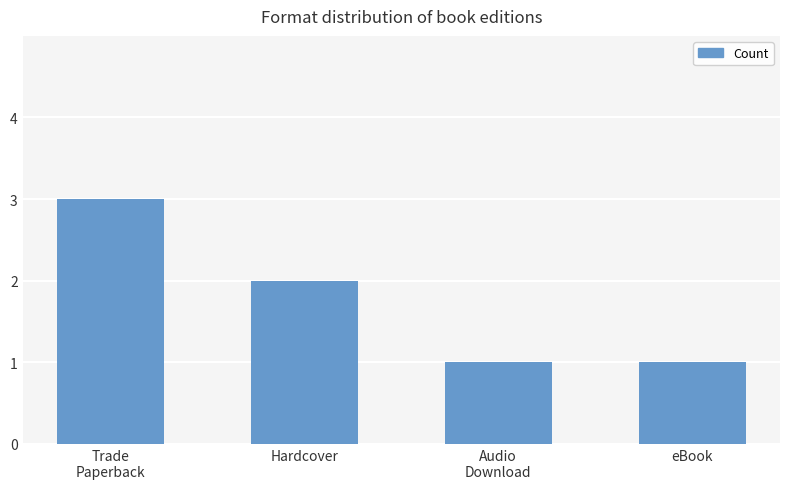

What is the minimum value shown in the chart?

1